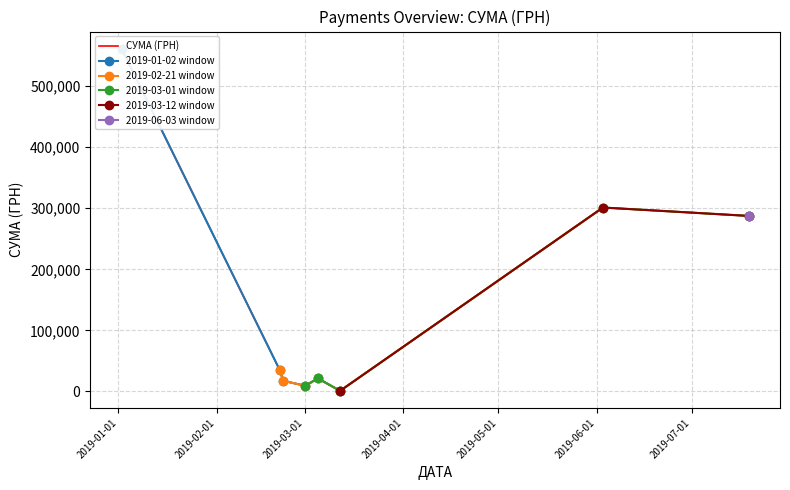

What is the value of the 2019-02-21 window point at the 6th from the left?

301100.8